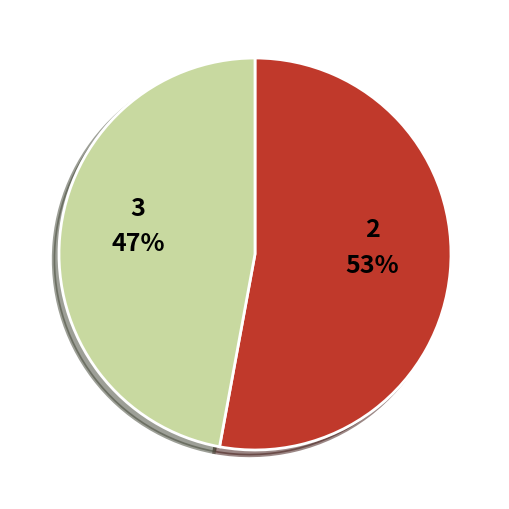

To the nearest percent, what is the difference between the largest and smallest slice percentages?

6%